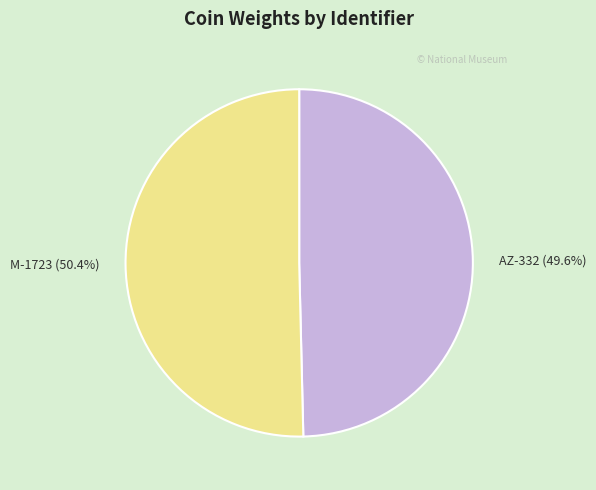

Which has a higher value, AZ-332 or M-1723?

M-1723